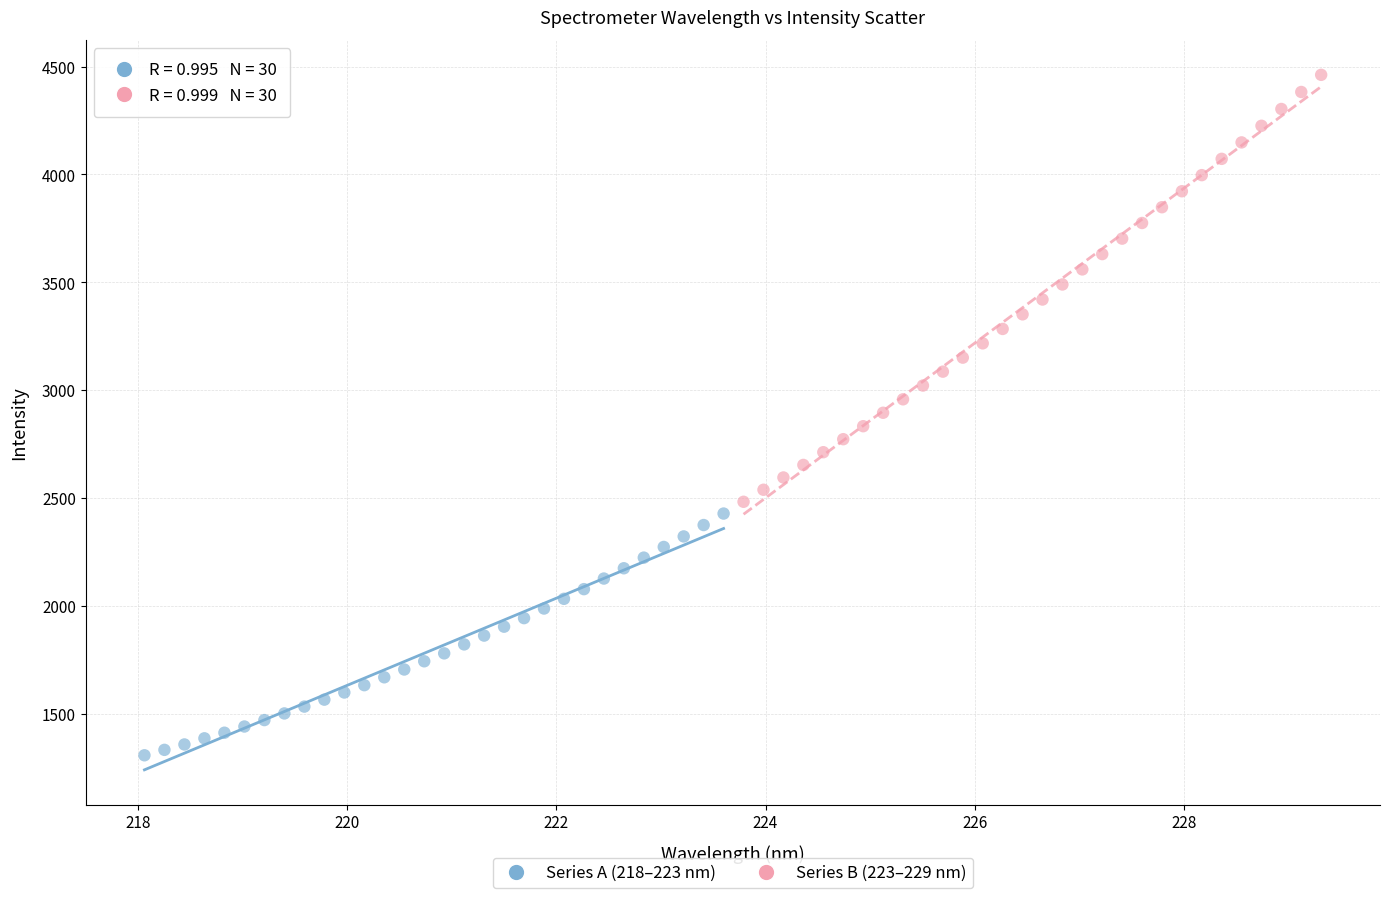

Which series contains the lowest Y value?

Series A (218–223 nm)